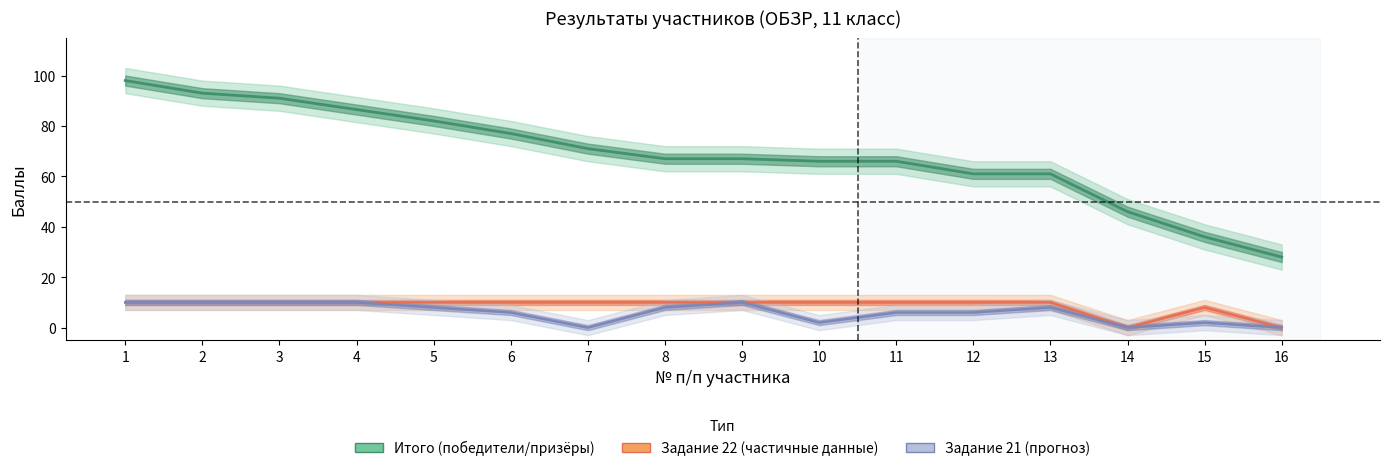

True or false: Итого (баллы) has a value of 37.1 at 2.

False